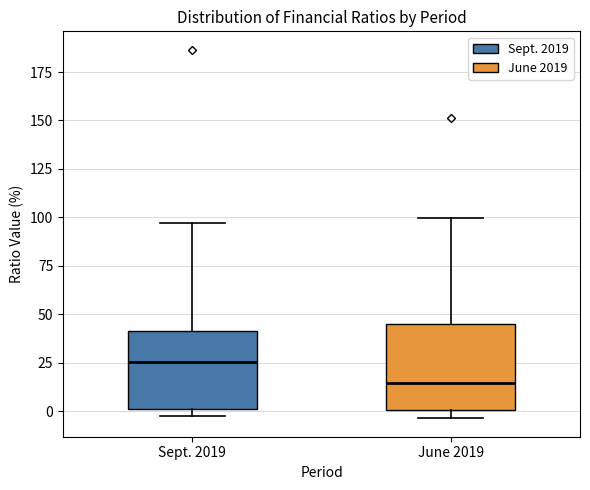

Which box has the lowest median line?

June 2019